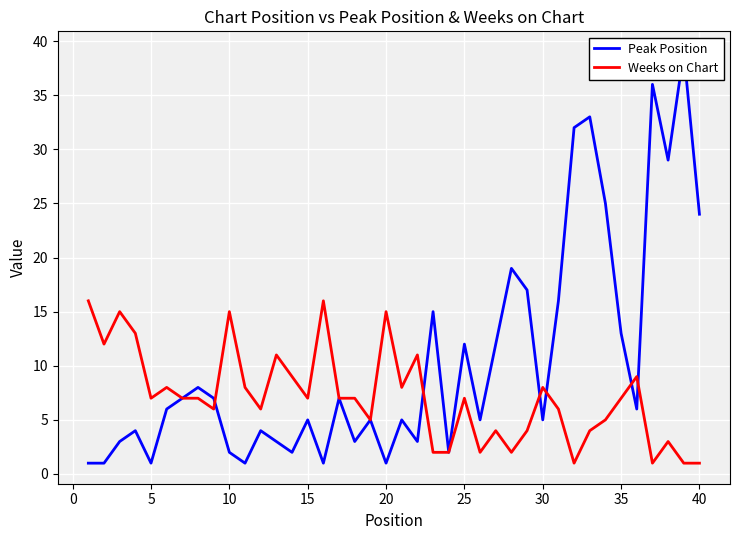

The Weeks on Chart series shows 7 at 25. True or false?

True